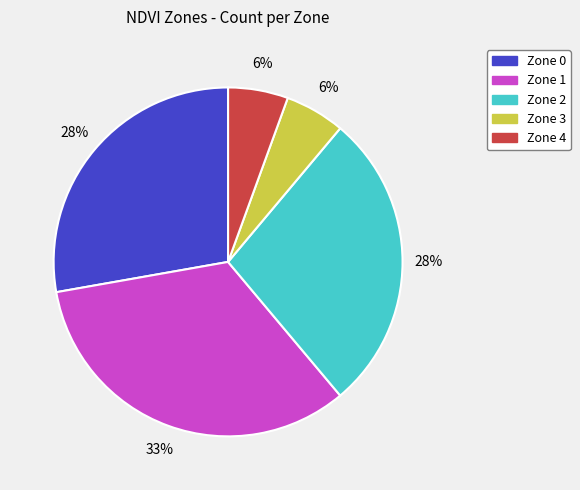

To the nearest percent, what is the average slice percentage?

20%